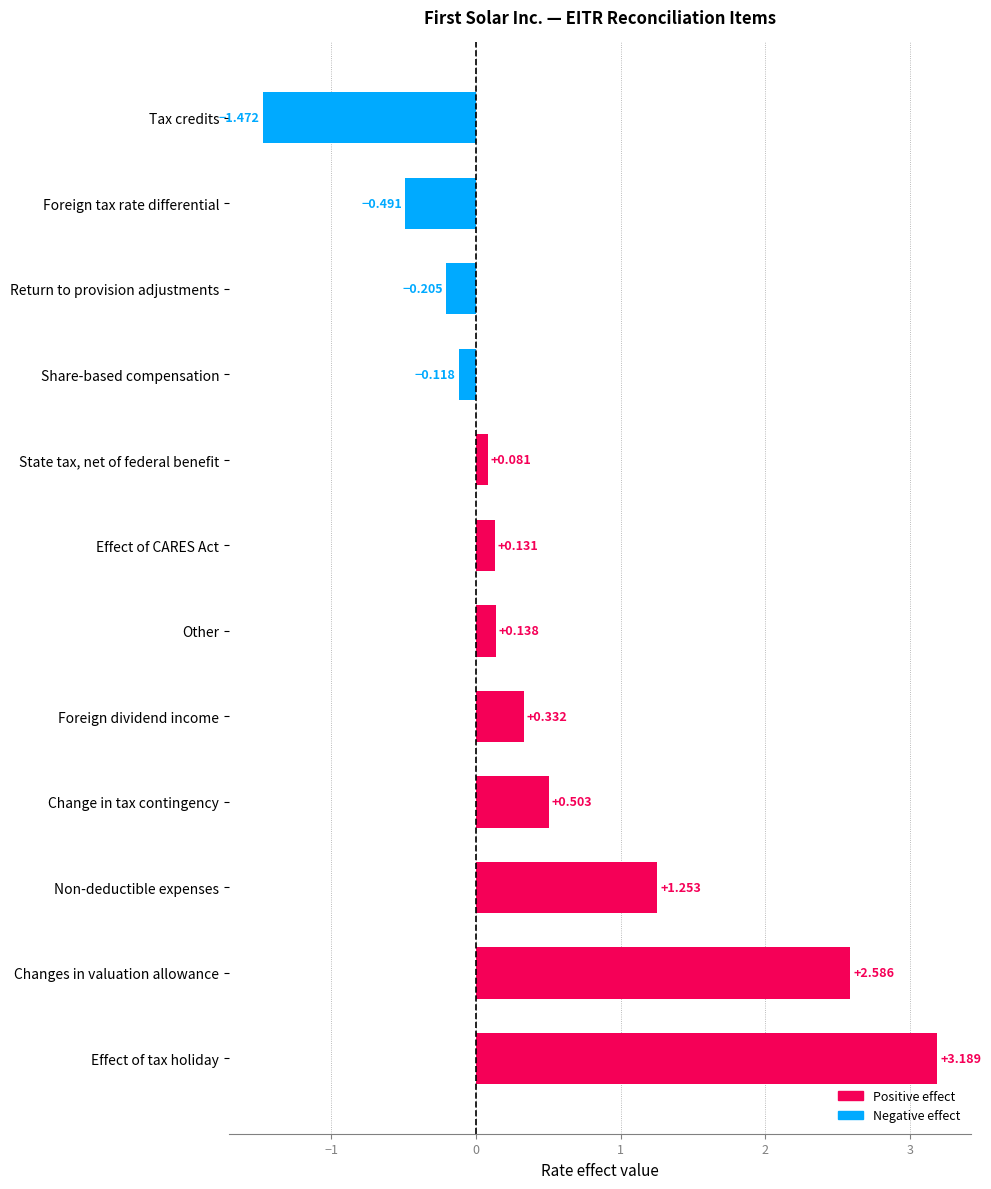

How many values exceed 0?

8